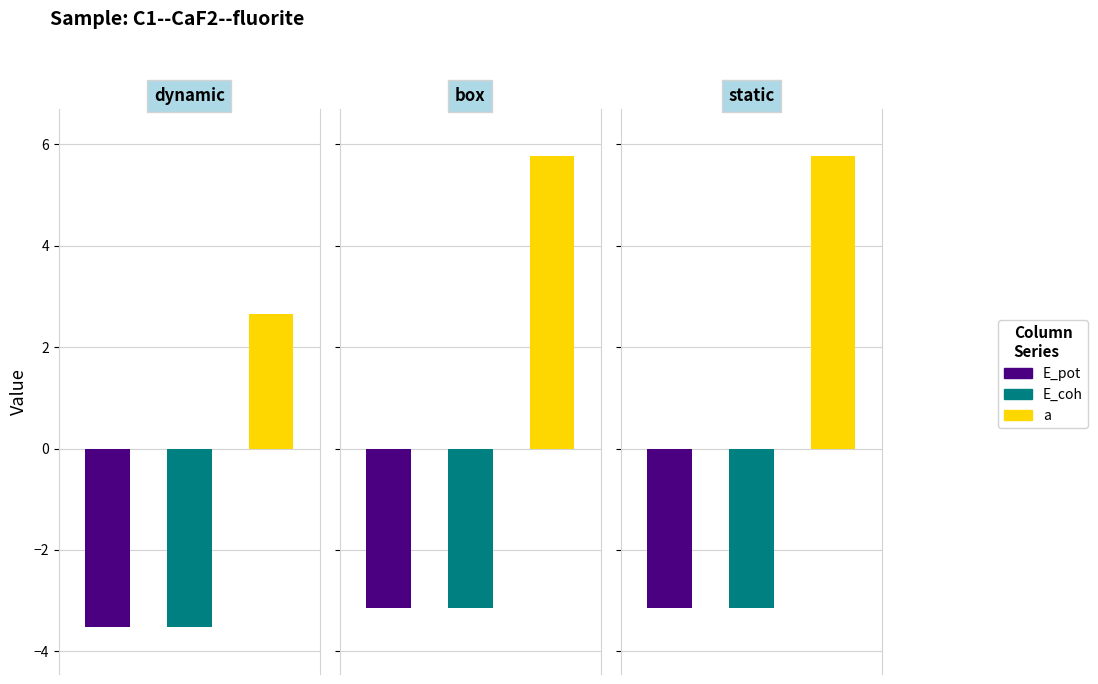

Which series has the widest spread of values?

a